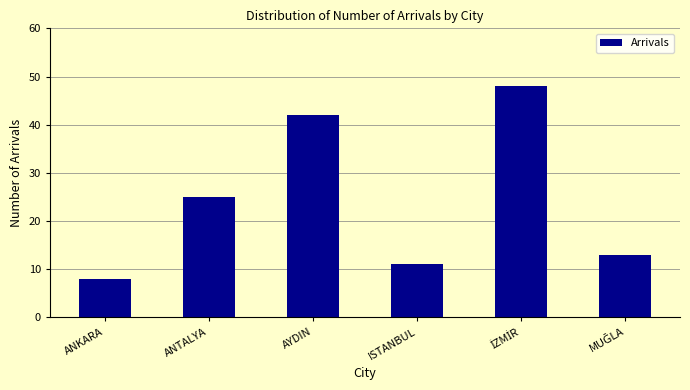

Does the chart contain stacked bars?

No